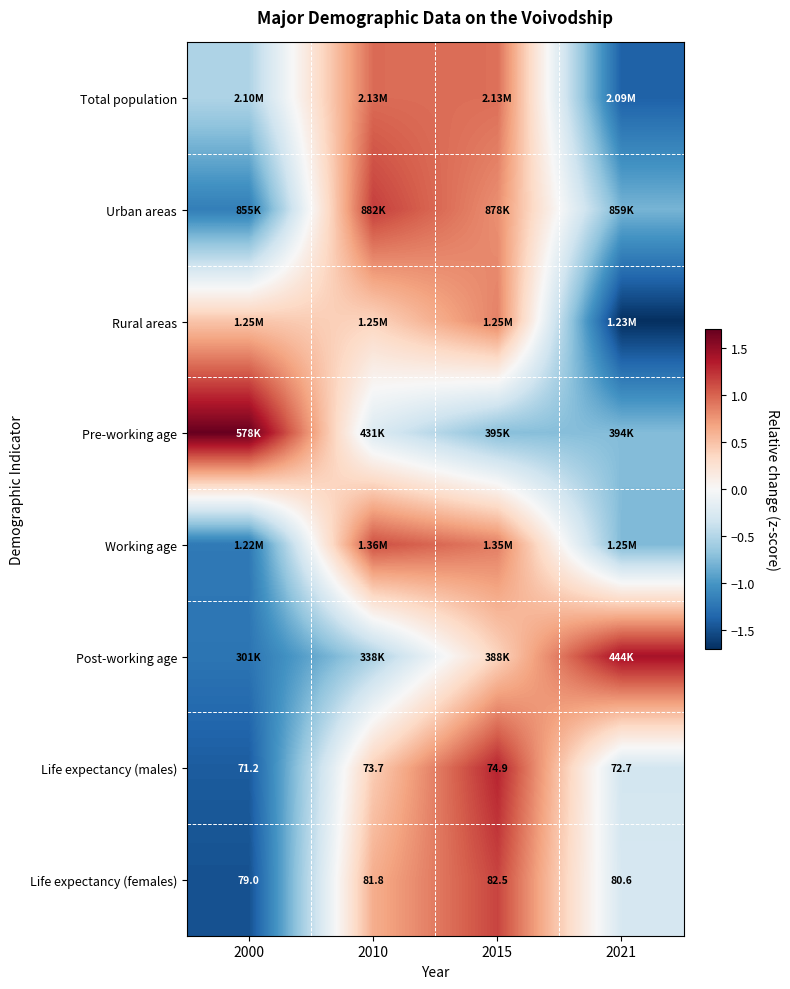

What is the minimum value for Rural areas?

-1.7